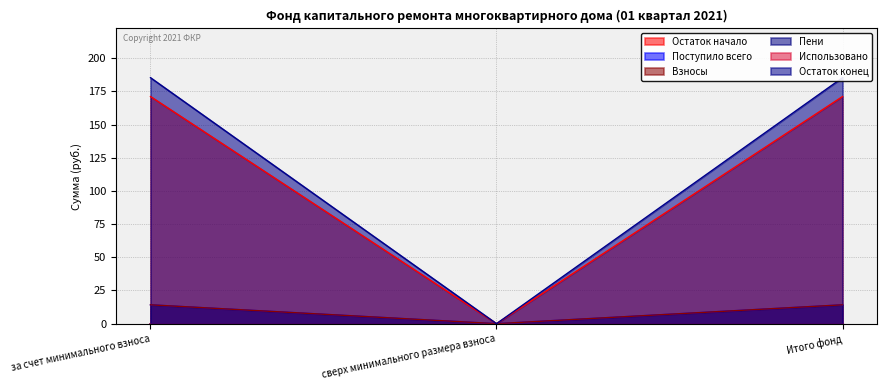

Which series changed the most between сверх минимального размера взноса and Итого фонд?

Остаток конец